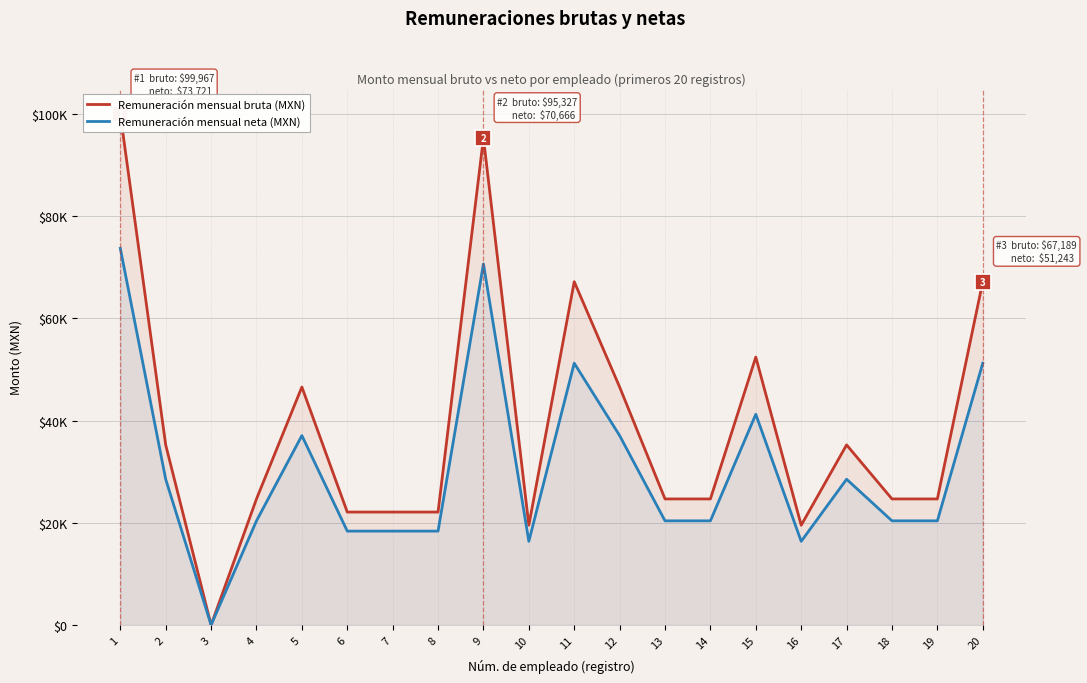

At how many categories does at least one series exceed 20433?

17